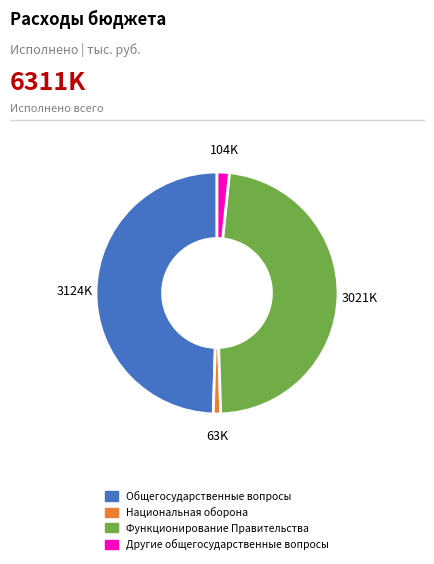

Is there a majority slice in this chart?

No